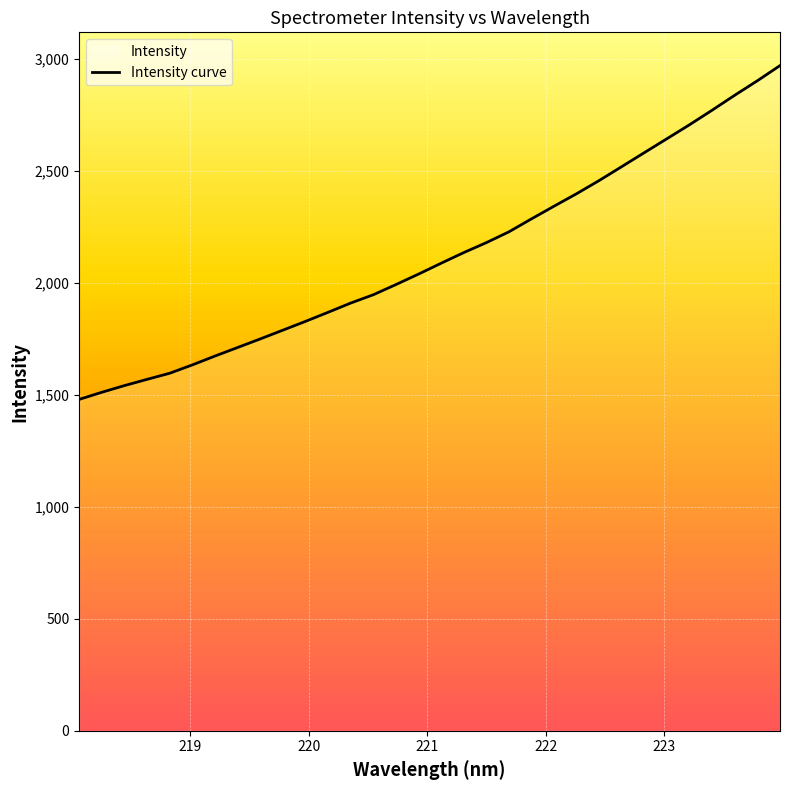

What is the difference between the maximum and minimum values?

1489.8